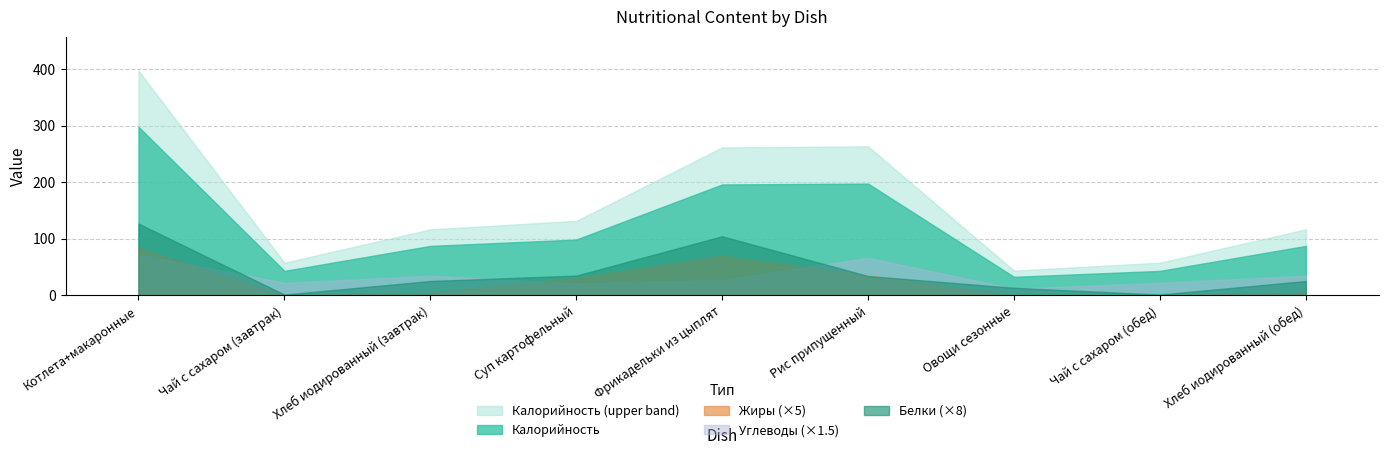

At how many categories does at least one series exceed 150?

3